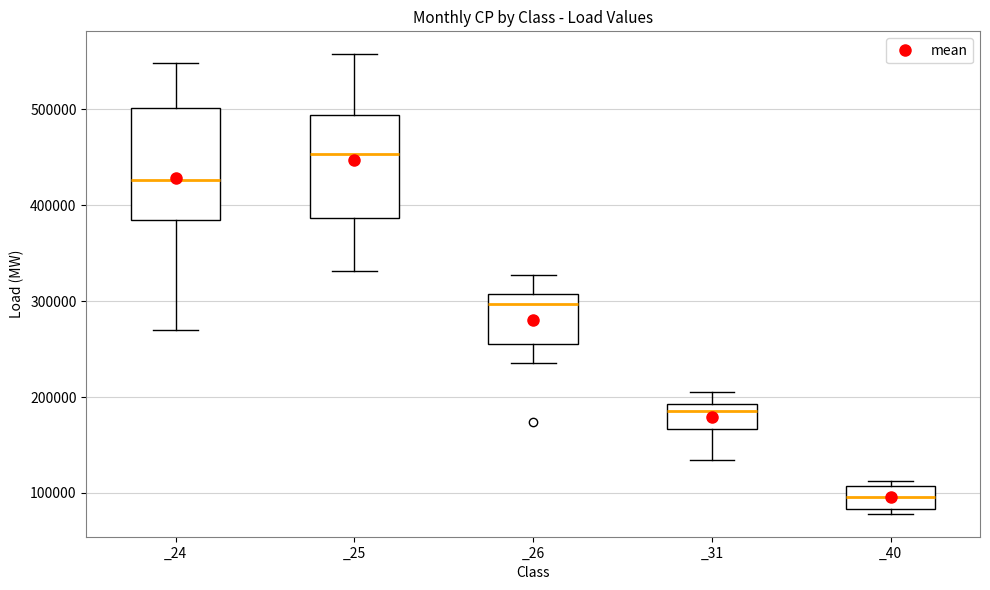

Reading left to right, read every box against the y-axis: the position of its median line, the range the box covers, and the ends of its whiskers. The values are not printed on the chart, so give them approximately, as read against the axis.

_24: median 430000, box 380000 to 500000, whiskers 270000 to 550000
_25: median 450000, box 390000 to 490000, whiskers 330000 to 560000
_26: median 300000, box 260000 to 310000, whiskers 240000 to 330000
_31: median 180000, box 170000 to 190000, whiskers 130000 to 200000
_40: median 100000, box 80000 to 110000, whiskers 80000 (just below the box's lower edge) to 110000 (just above the box's upper edge)